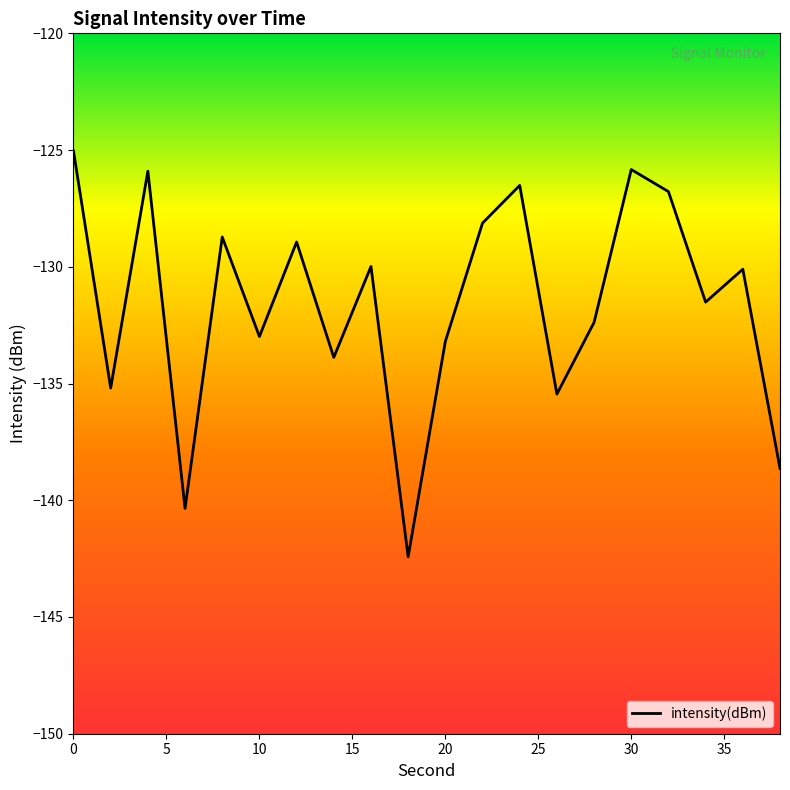

What is the difference between the maximum and minimum values?

17.4